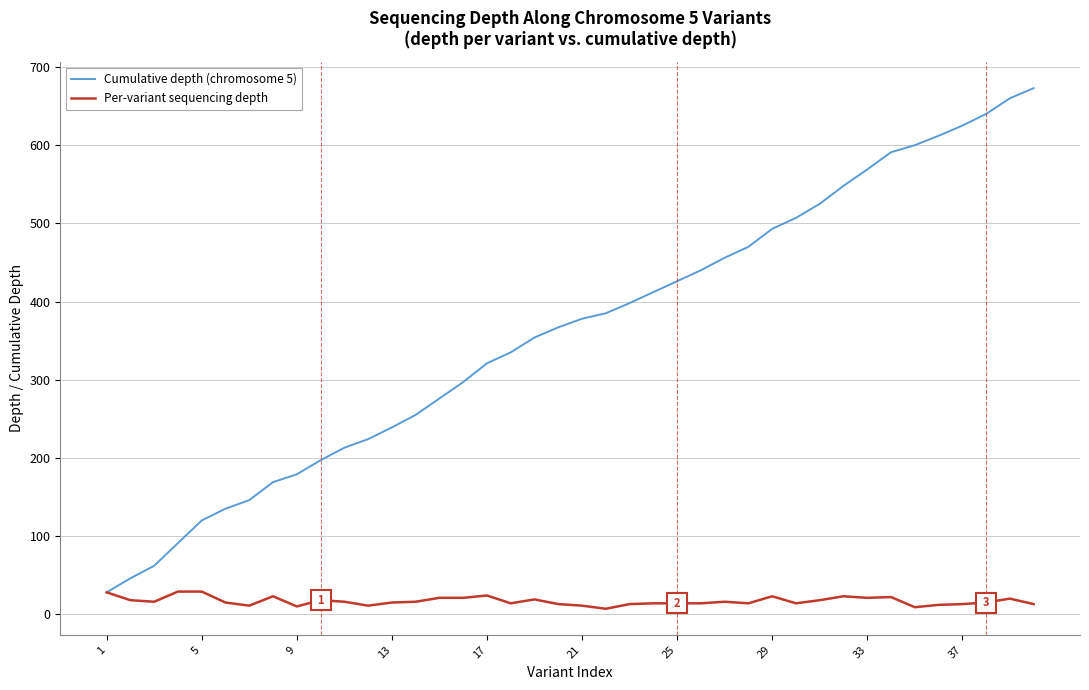

List the series in order of their peak value, lowest first.

Per-variant sequencing depth, Cumulative depth (chromosome 5)